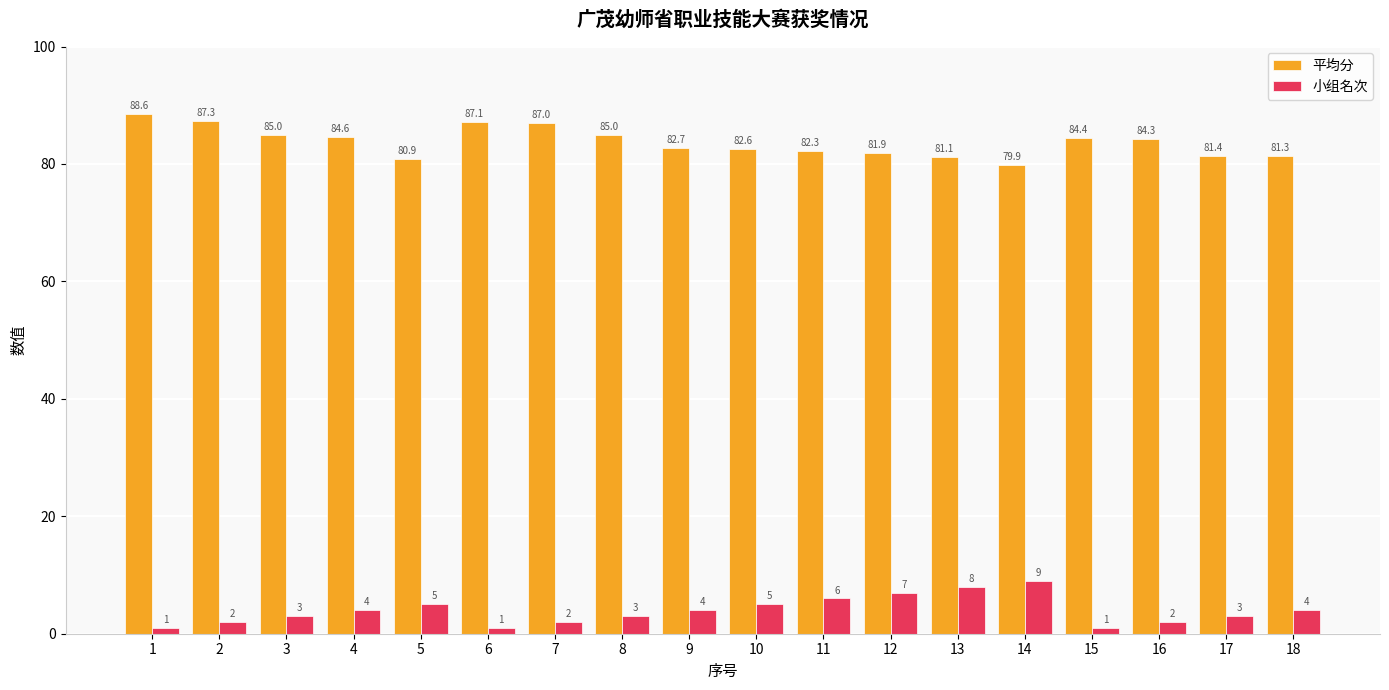

What is the value of the 小组名次 bar at the 3rd from the left?

3.0